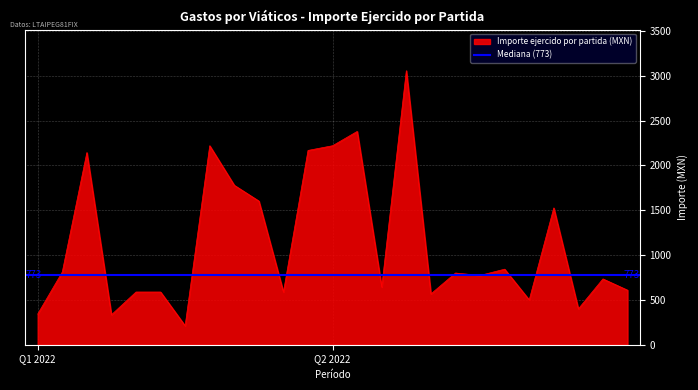

What is the maximum value shown in the chart?

3057.7